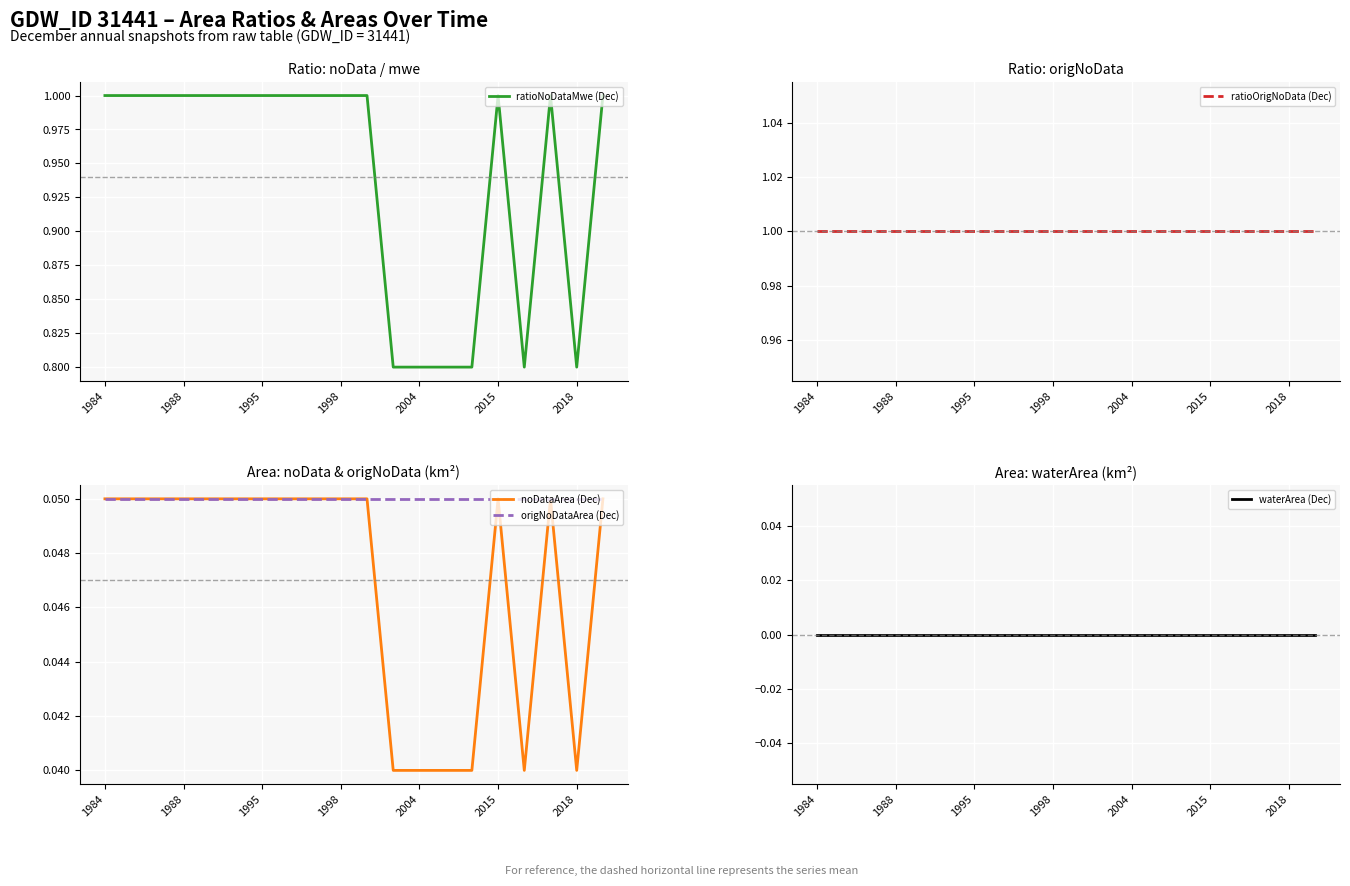

The ratioNoDataMwe (Dec) series shows 0.4 at 1998. True or false?

False